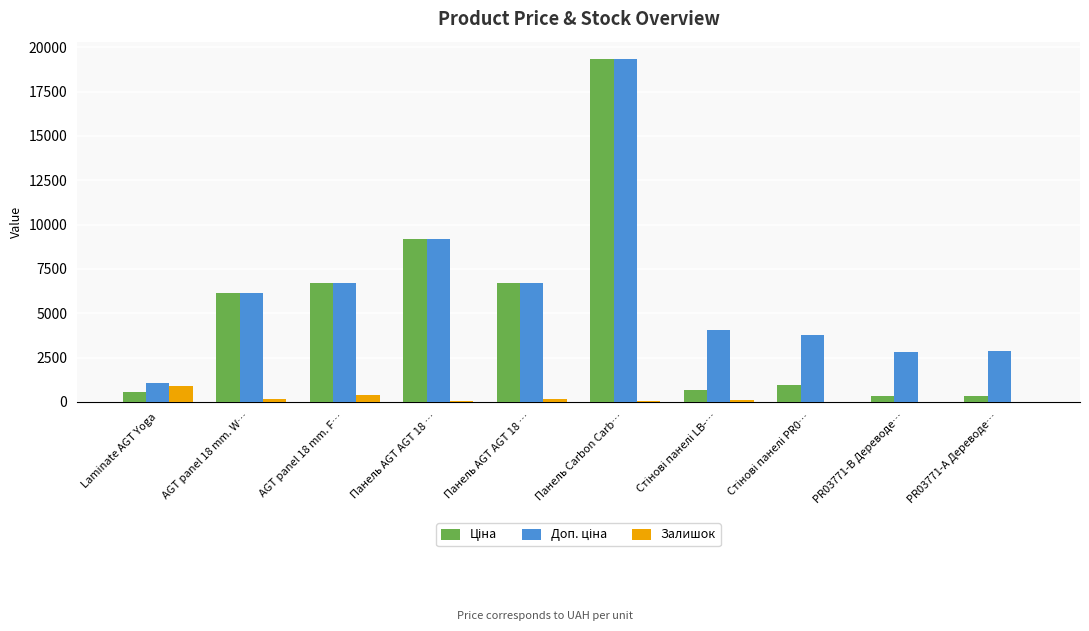

How many categories are shown in the chart?

10